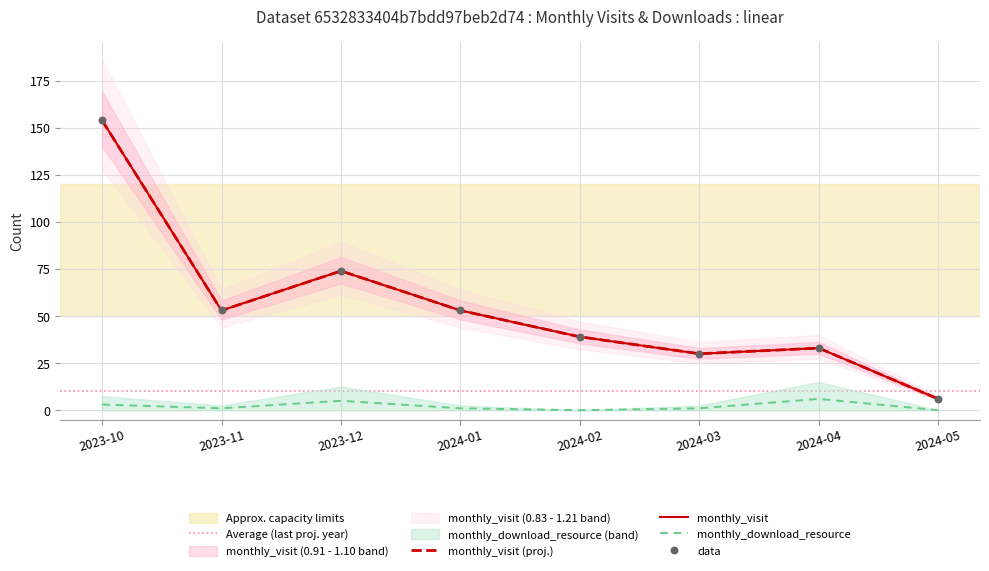

Is the value of monthly_visit at 2023-11 greater than the value of monthly_download_resource at 2024-05?

Yes